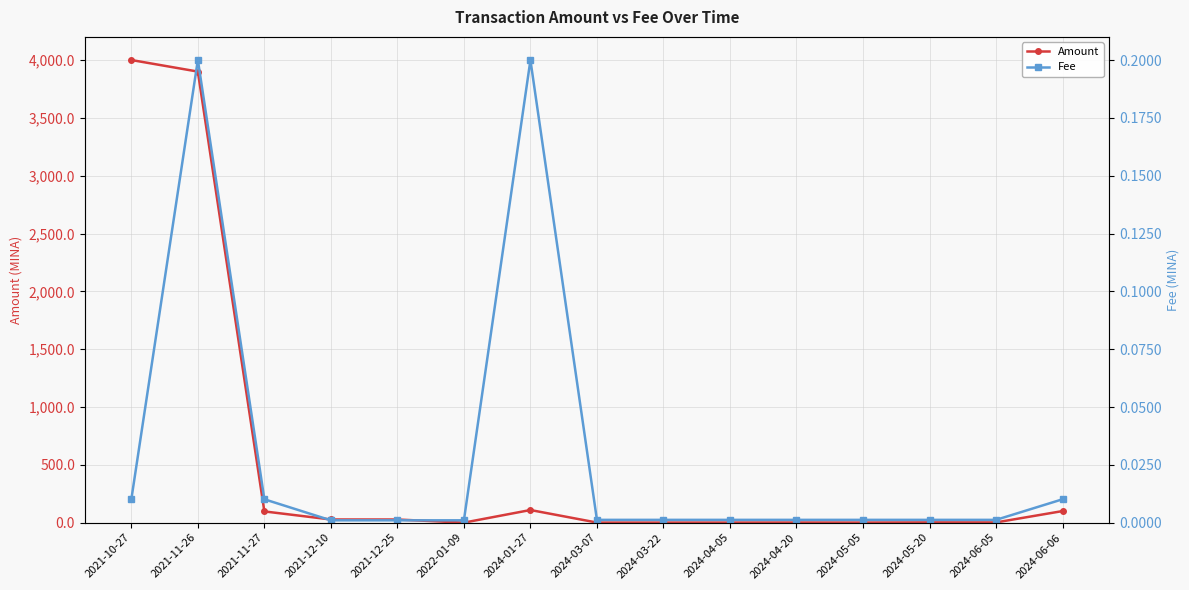

Between 2024-04-20 and 2024-03-22, which is larger?

2024-04-20